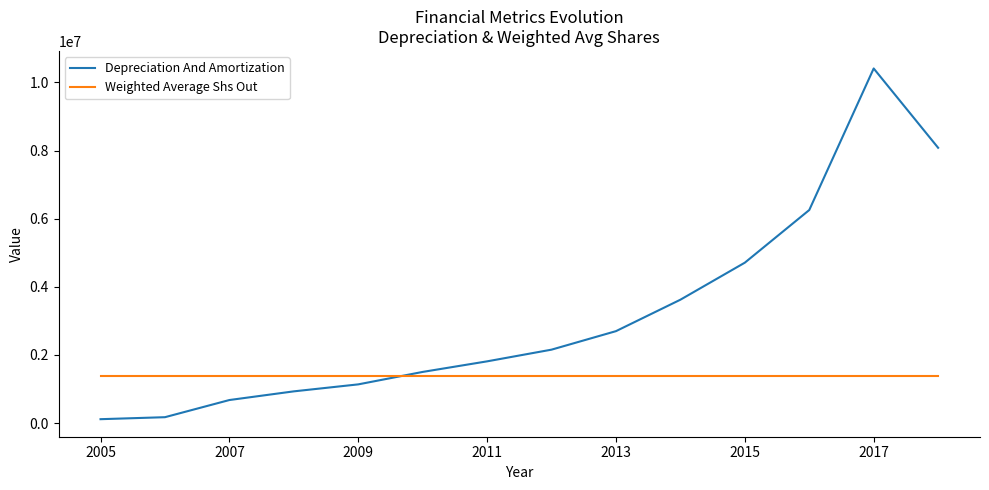

List the series in order of their overall mean, lowest first.

Weighted Average Shs Out, Depreciation And Amortization